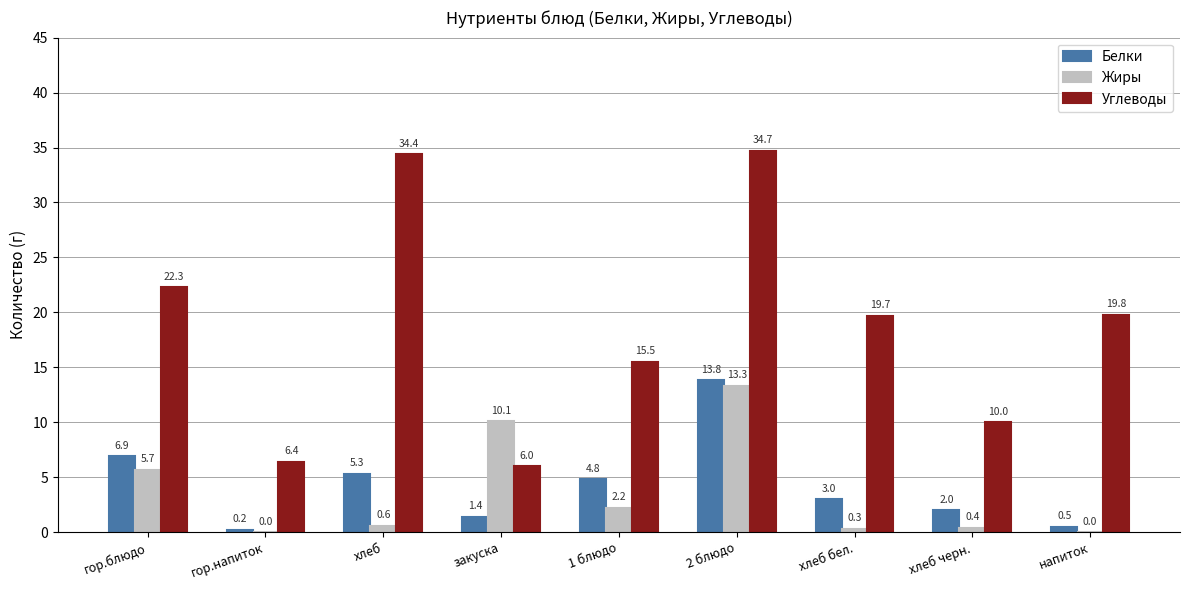

Which category has the highest value in the Жиры series?

2 блюдо